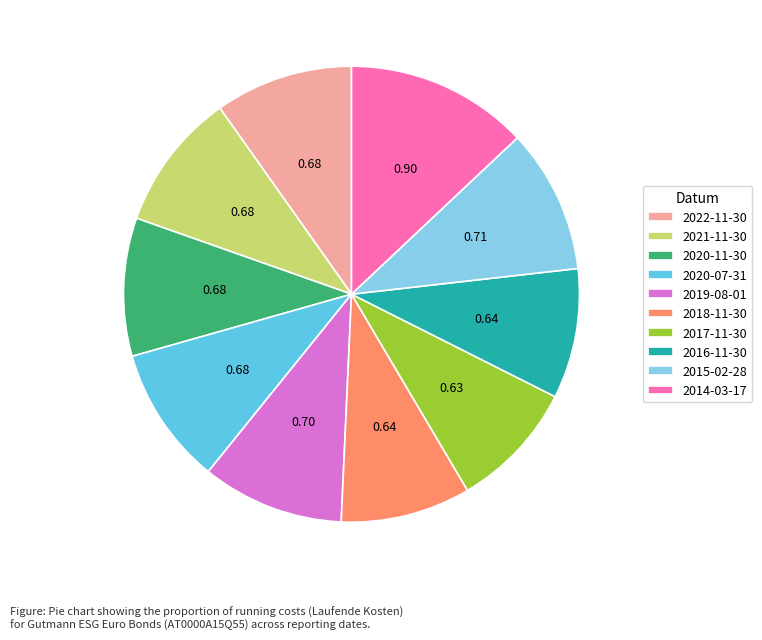

How many slices are in this pie chart?

10